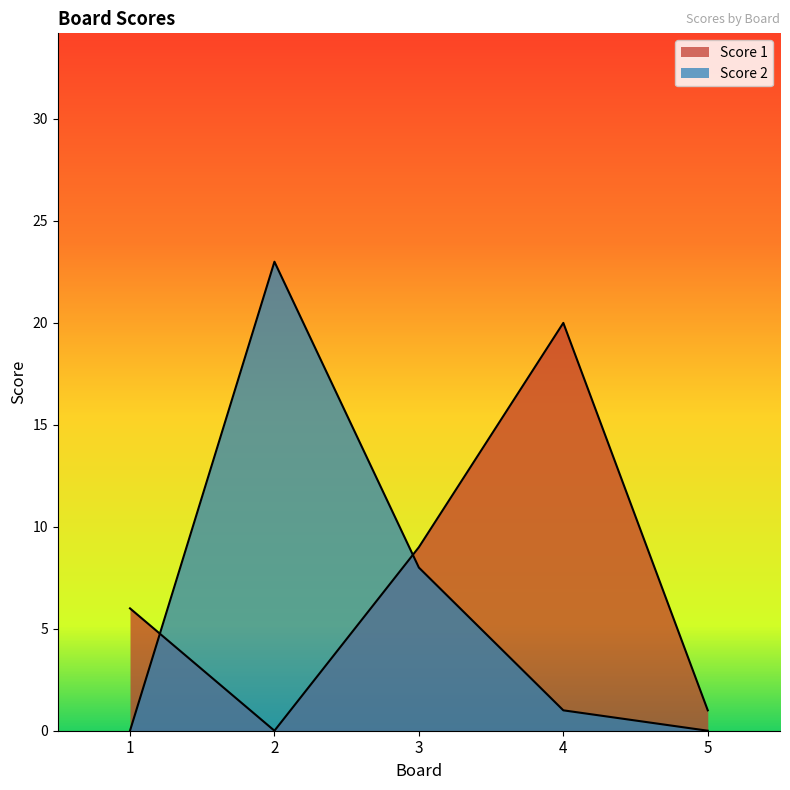

The value of Score 1 at 2 is -11. True or false?

False